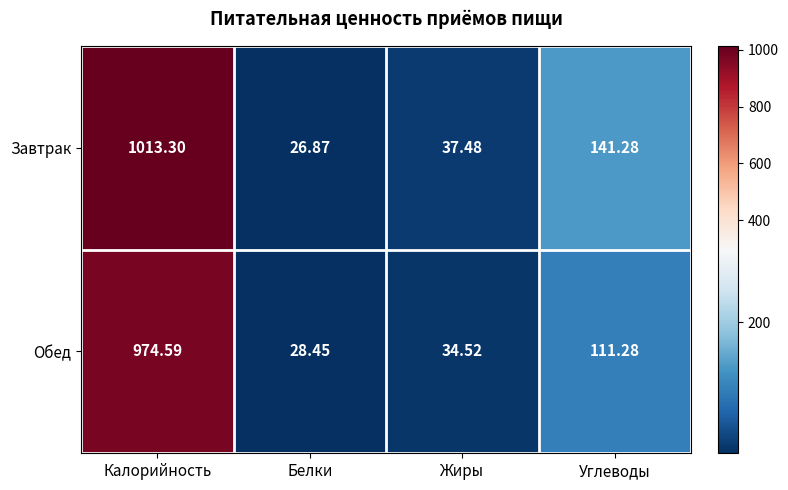

Where is Обед nearest to the value 501?

Углеводы